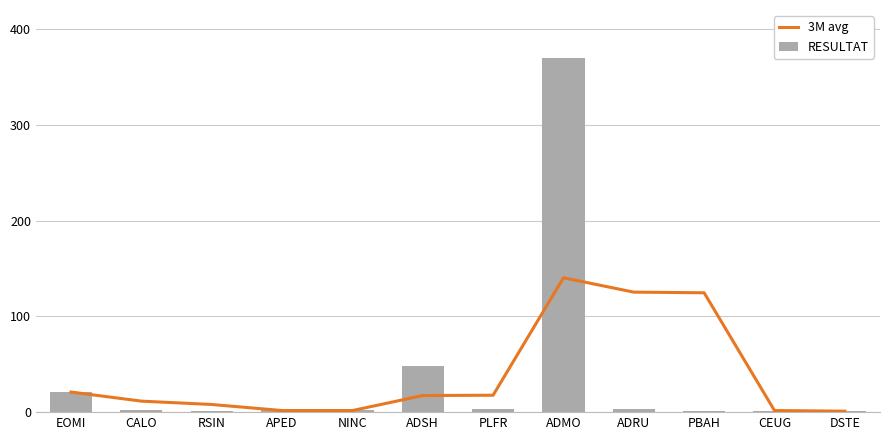

Which series has the widest spread of values?

RESULTAT